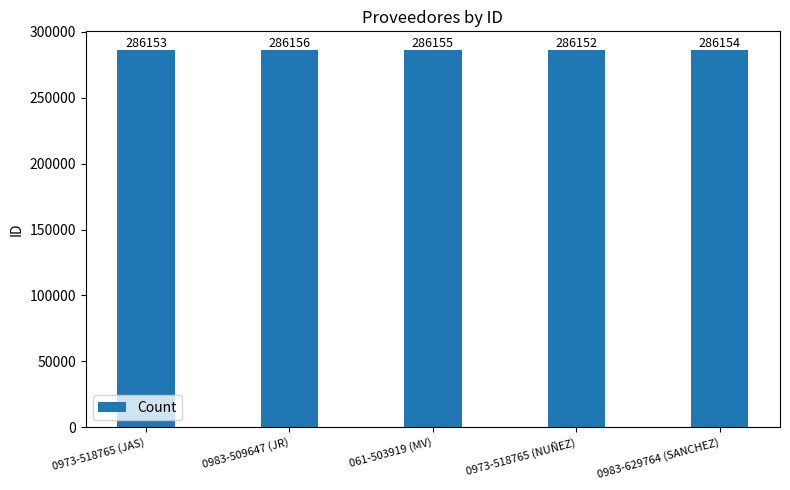

List the labels in order of value, largest first.

0983-509647 (JR), 061-503919 (MV), 0983-629764 (SANCHEZ), 0973-518765 (JAS), 0973-518765 (NUÑEZ)